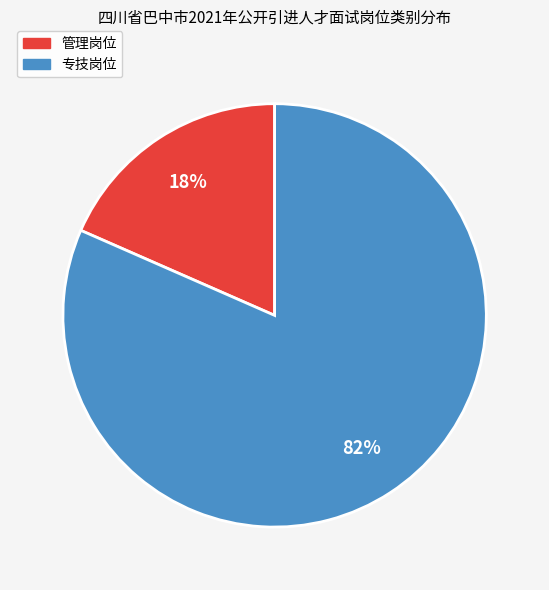

To the nearest percent, what is the combined percentage of 专技岗位 and 管理岗位?

100%